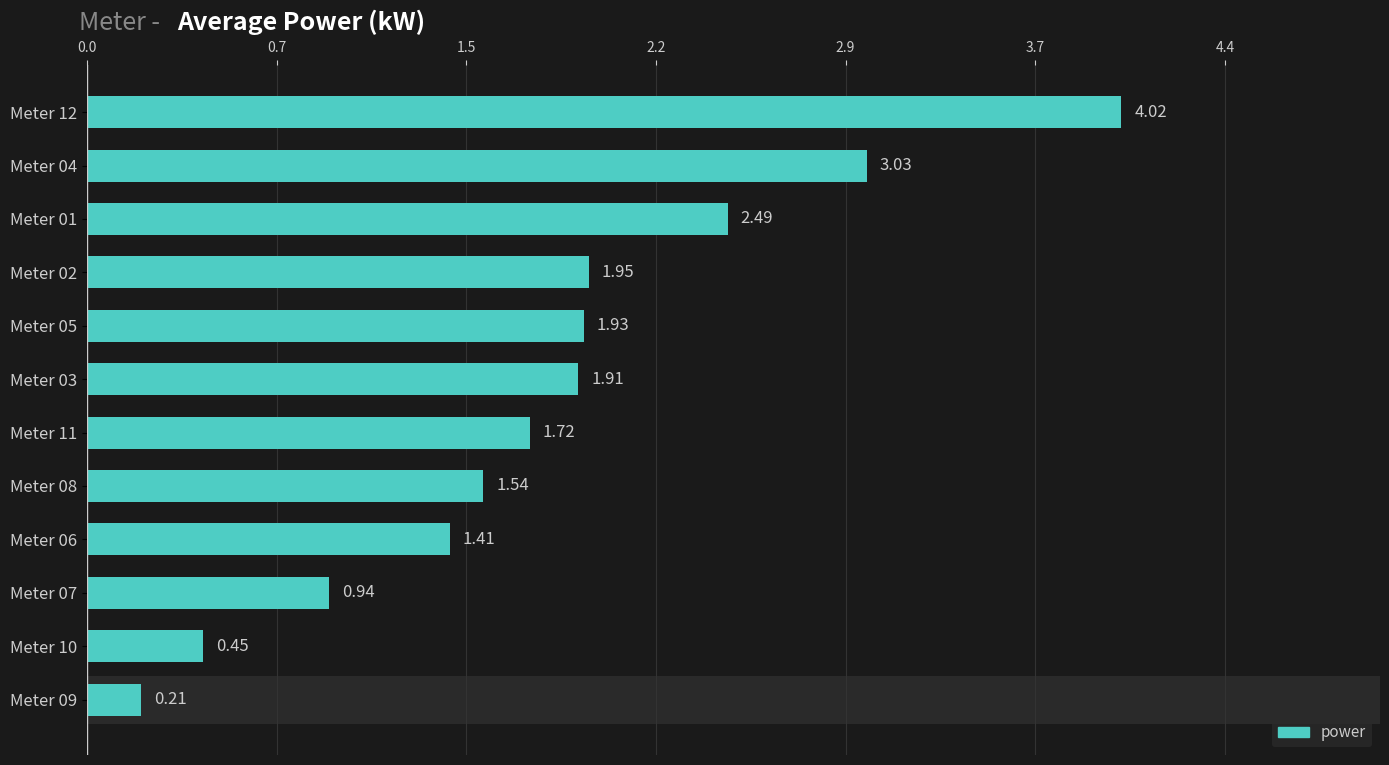

Between Meter 02 and Meter 03, which is larger?

Meter 02